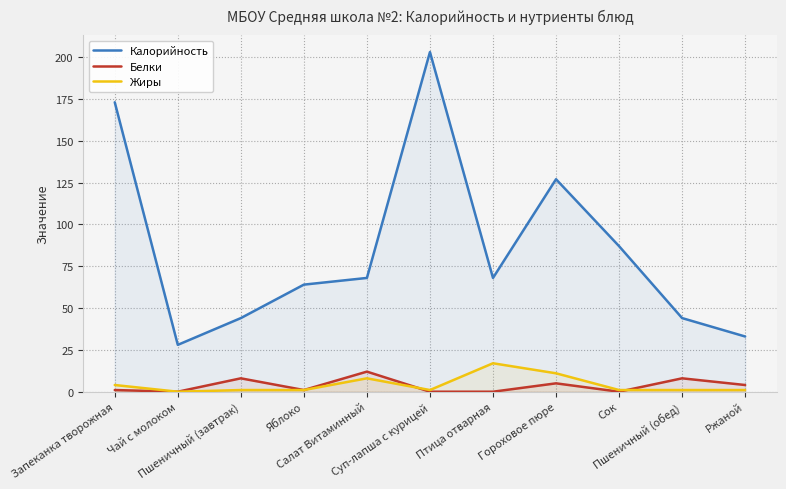

What is the difference between the Калорийность values at Гороховое пюре and Сок?

40